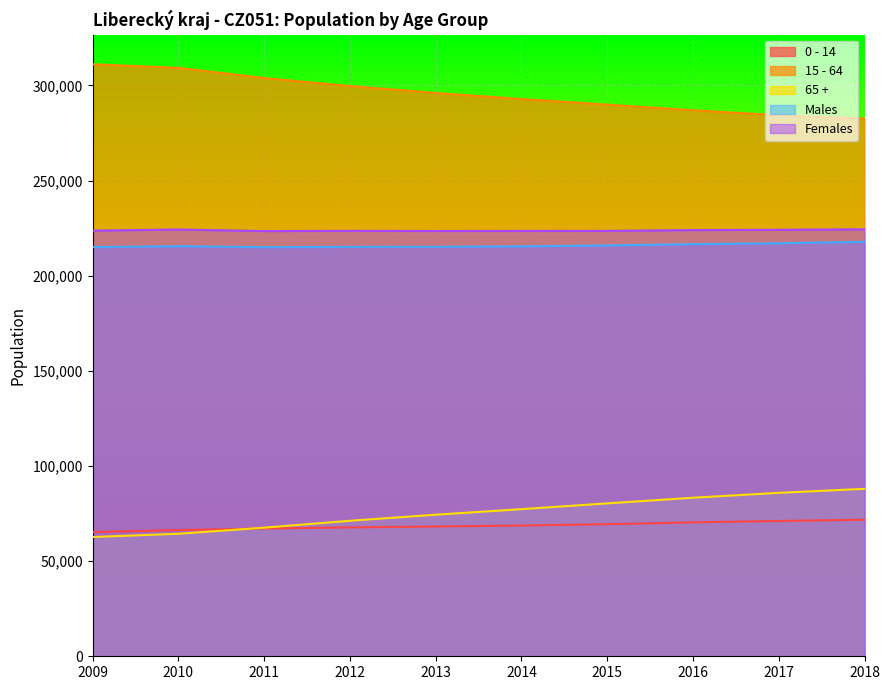

Reading left to right, what are all the values shown in this chart?

0 - 14: 65264	66347	67139	67715	68196	68701	69406	70382	71109	71752
15 - 64: 311091	309203	303874	299670	296026	292832	289890	286937	284306	282606
65 +: 62672	64392	67587	71209	74387	77318	80343	83317	85885	87998
Males: 215000	215468	214983	215119	215178	215413	215907	216556	217041	217791
Females: 223674	224253	223442	223555	223479	223507	223525	223971	224112	224367